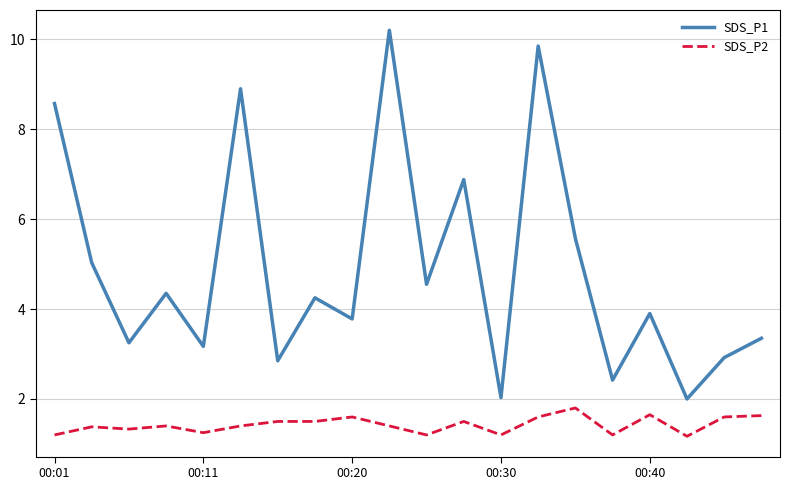

What is the difference between the maximum and second lowest values in the SDS_P1 series?

8.2